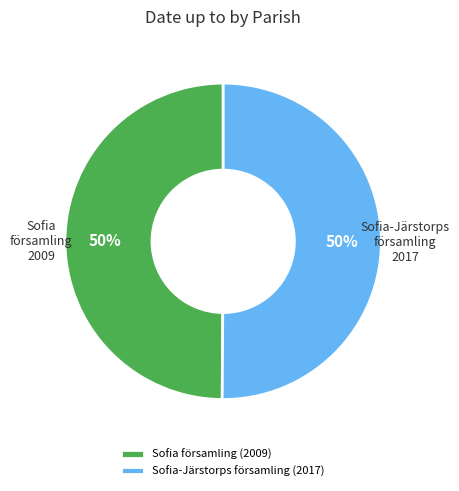

Approximately how many times larger is the value at Sofia församling (2009) compared to Sofia-Järstorps församling (2017)?

1.0